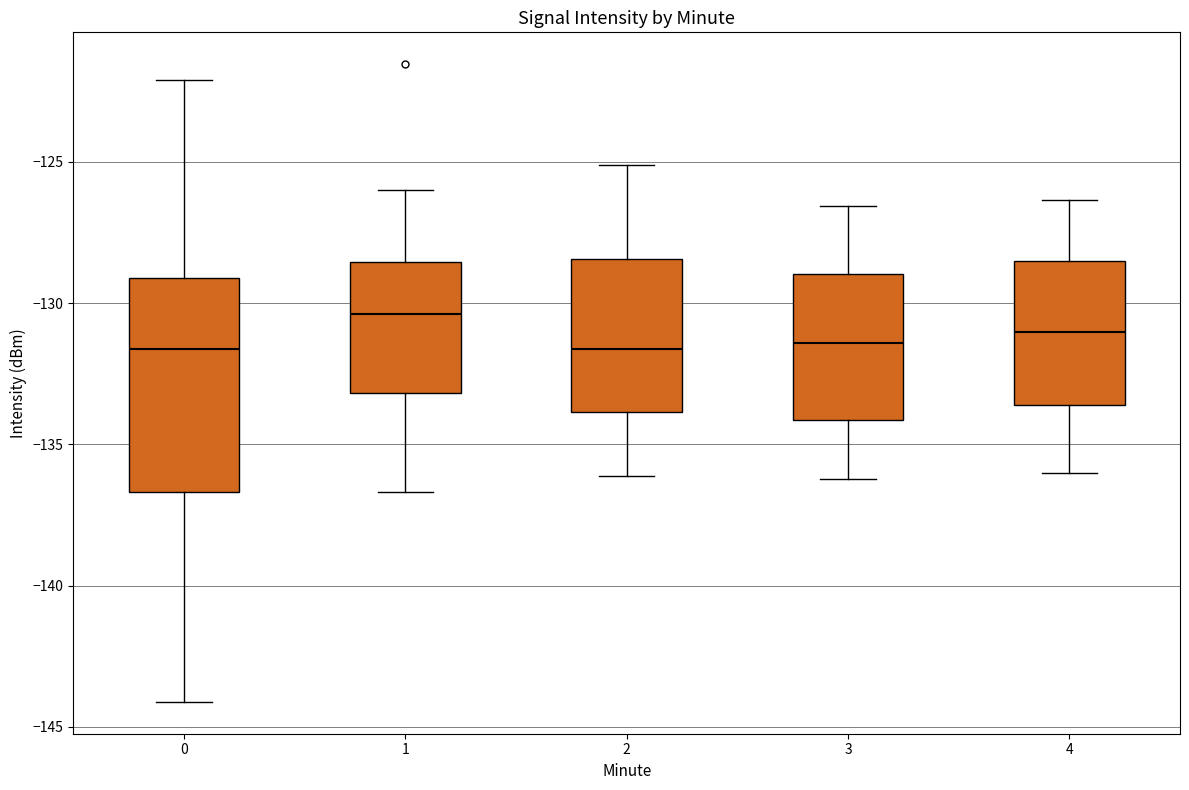

Reading left to right, transcribe this box plot: for each box, give where its median line is, the range the box spans, and where its two whiskers end, as read against the y-axis. The values are not printed on the chart, so give them approximately, as read against the axis.

0: median -131.5, box -136.5 to -129.0, whiskers -144.0 to -122.0
1: median -130.5, box -133.0 to -128.5, whiskers -136.5 to -126.0
2: median -131.5, box -134.0 to -128.5, whiskers -136.0 to -125.0
3: median -131.5, box -134.0 to -129.0, whiskers -136.0 to -126.5
4: median -131.0, box -133.5 to -128.5, whiskers -136.0 to -126.5